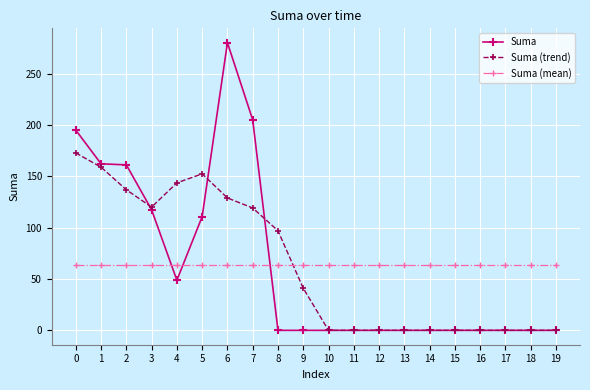

What is the total value across all series at 15?

64.0